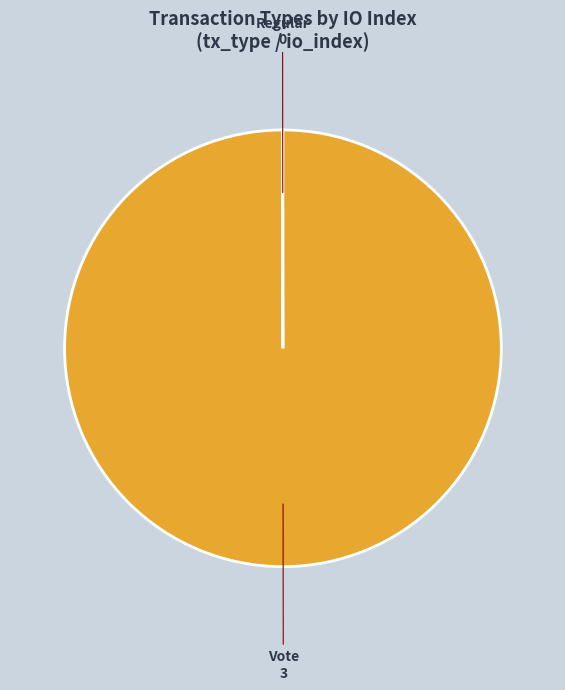

Is there a majority slice in this chart?

Yes